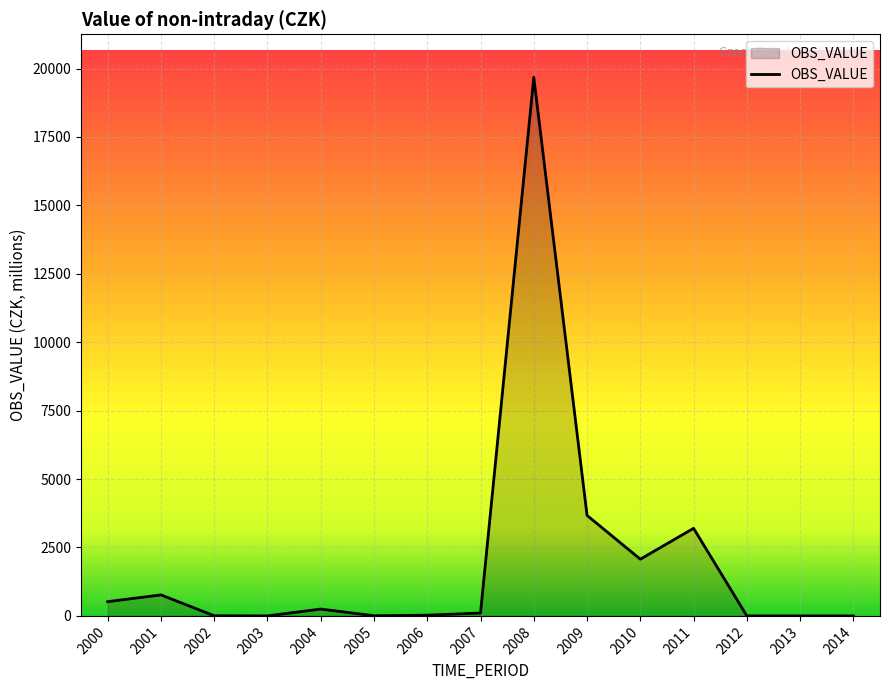

What is the difference between the second highest and second lowest values?

3671.5